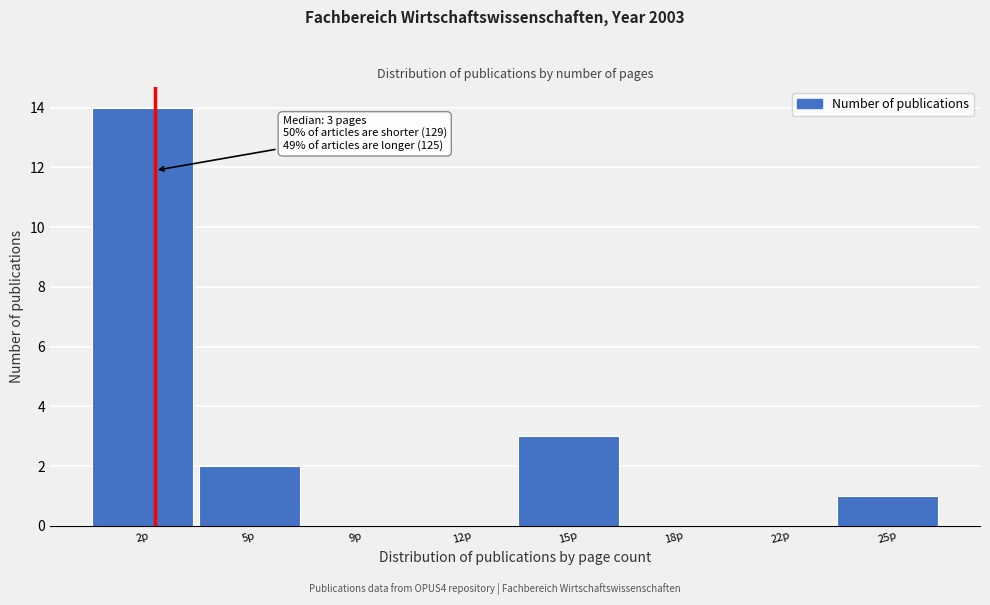

Reading right to left, transcribe all the data shown in this chart.

25p=1	22p=0	18p=0	15p=3	12p=0	9p=0	5p=2	2p=14